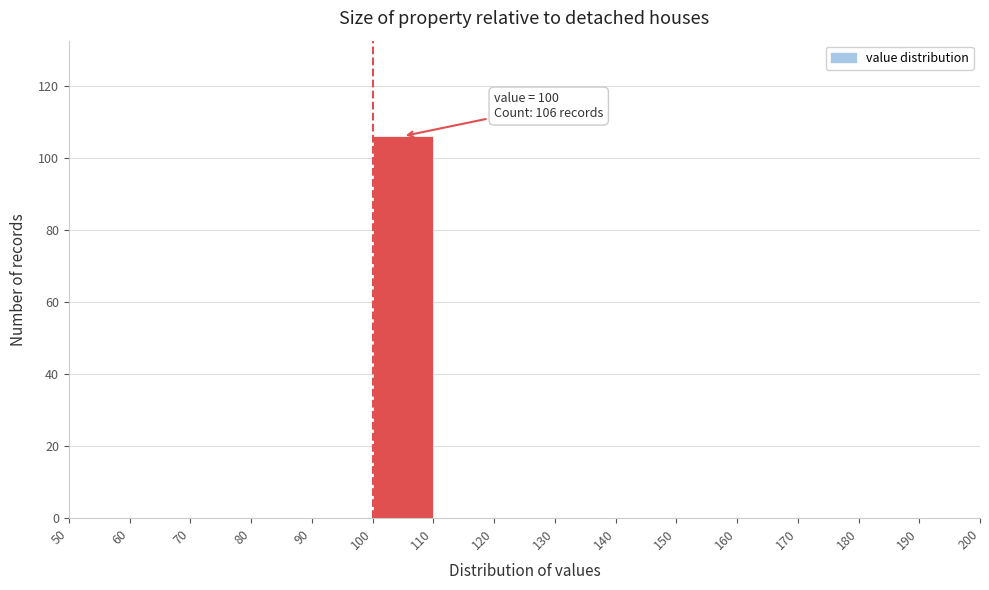

Which range on the x-axis has the tallest bar?

100 to 110